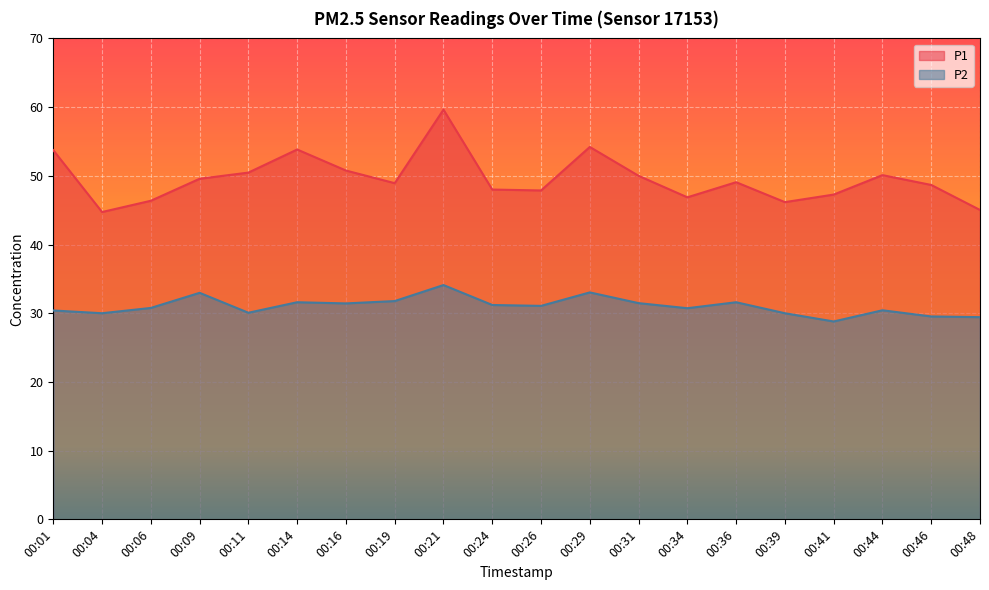

True or false: P1 has more than 2 interior local peaks.

True